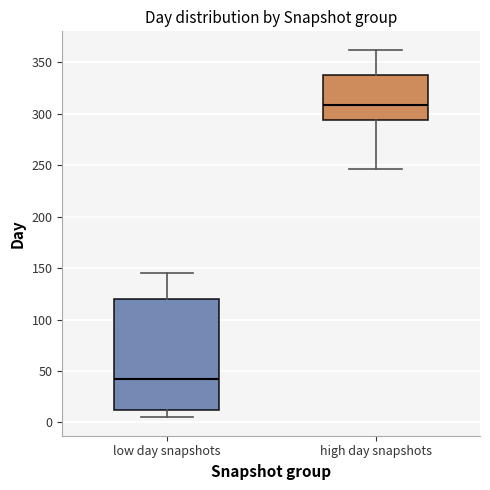

Comparing the boxes themselves (not the whiskers), which one is the tallest?

low day snapshots